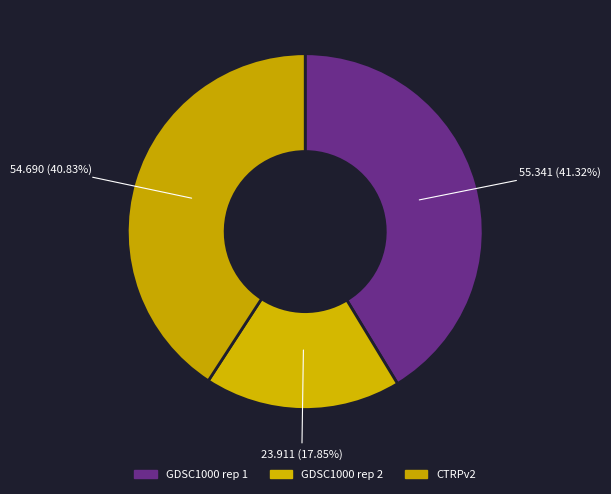

Which slice is the smallest?

GDSC1000 rep 2